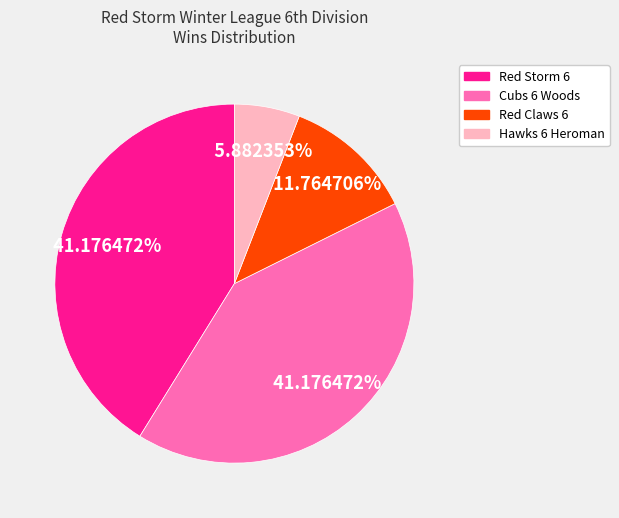

How many segments does this pie chart have?

4